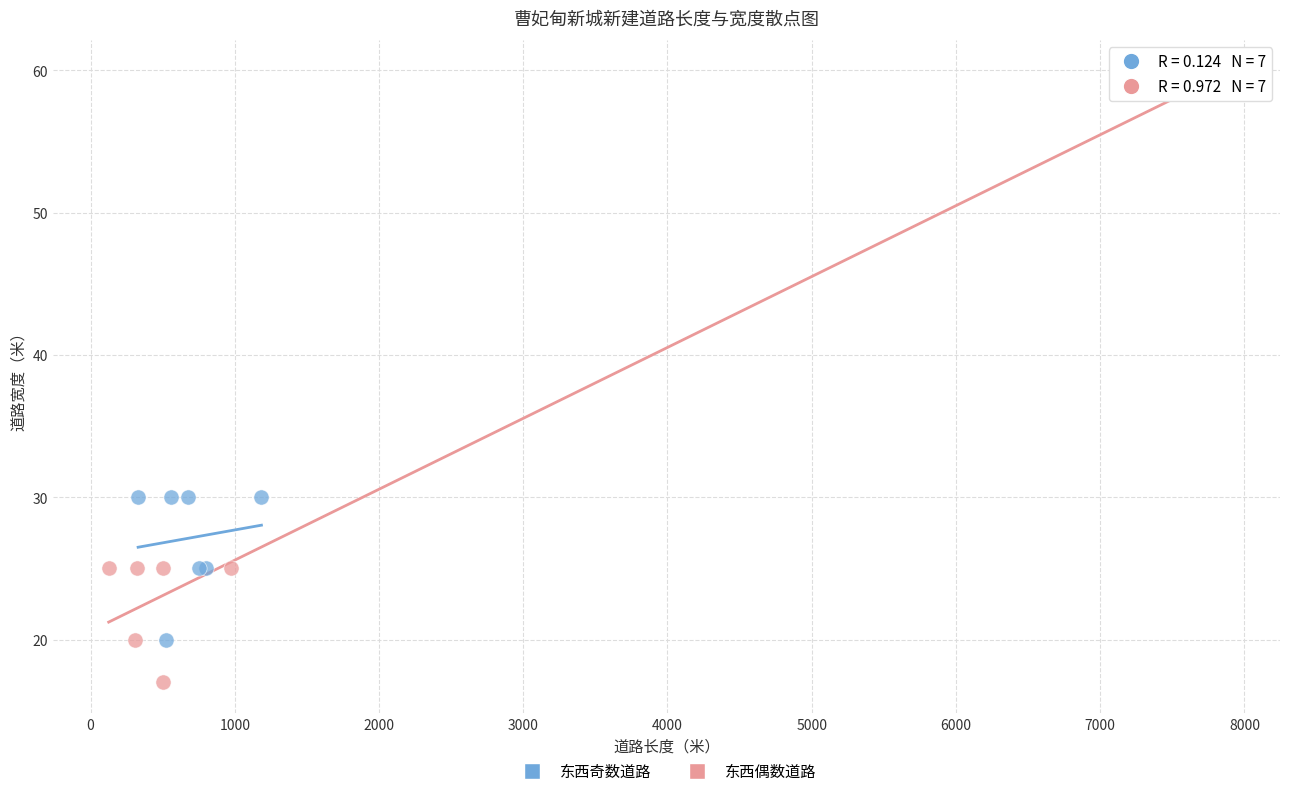

Which series reaches the minimum Y coordinate?

东西偶数道路